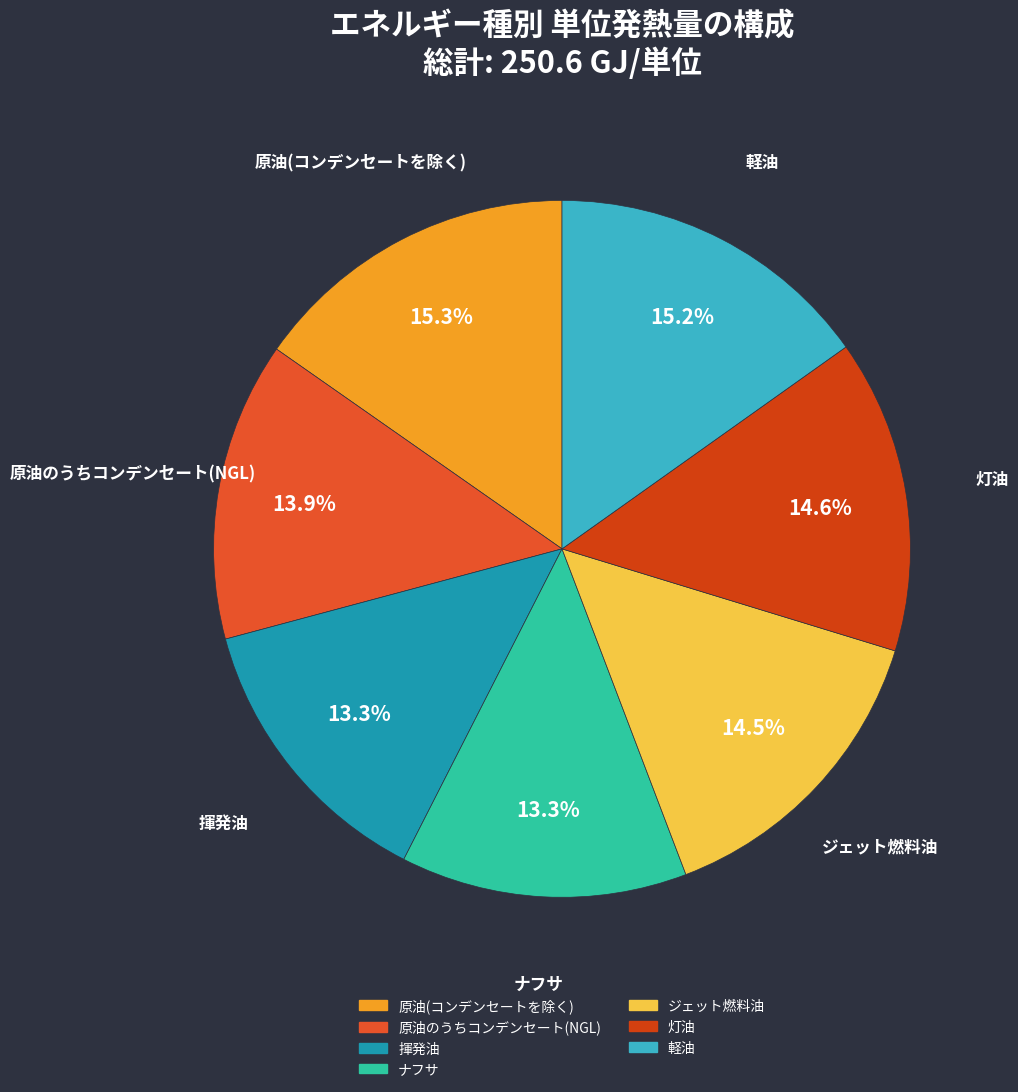

Approximately how many times larger is the value at 原油のうちコンデンセート(NGL) compared to 軽油?

0.9